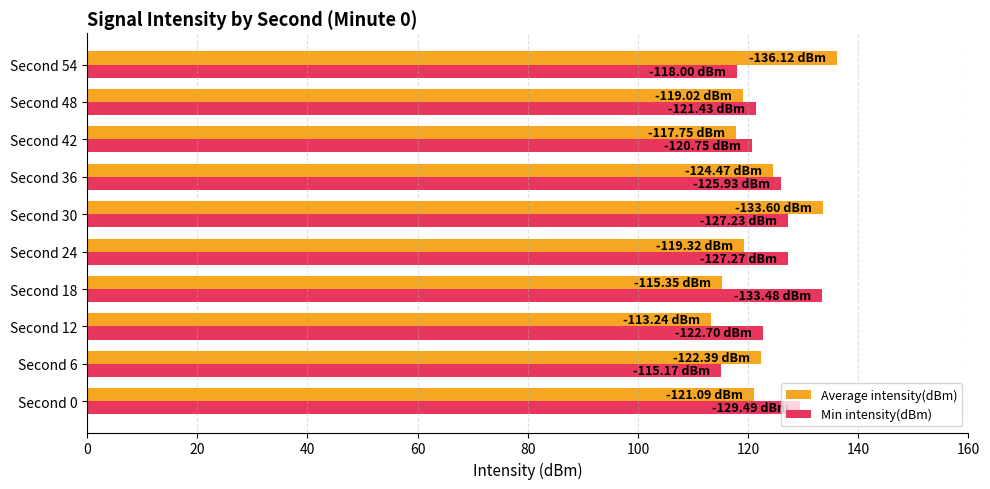

What is the sum of all Min intensity(dBm) values?

1241.5